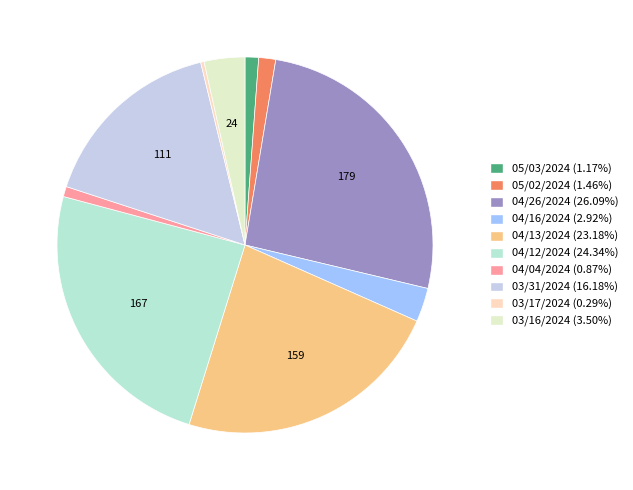

Is it true that 04/26/2024 is 26% of the pie?

True